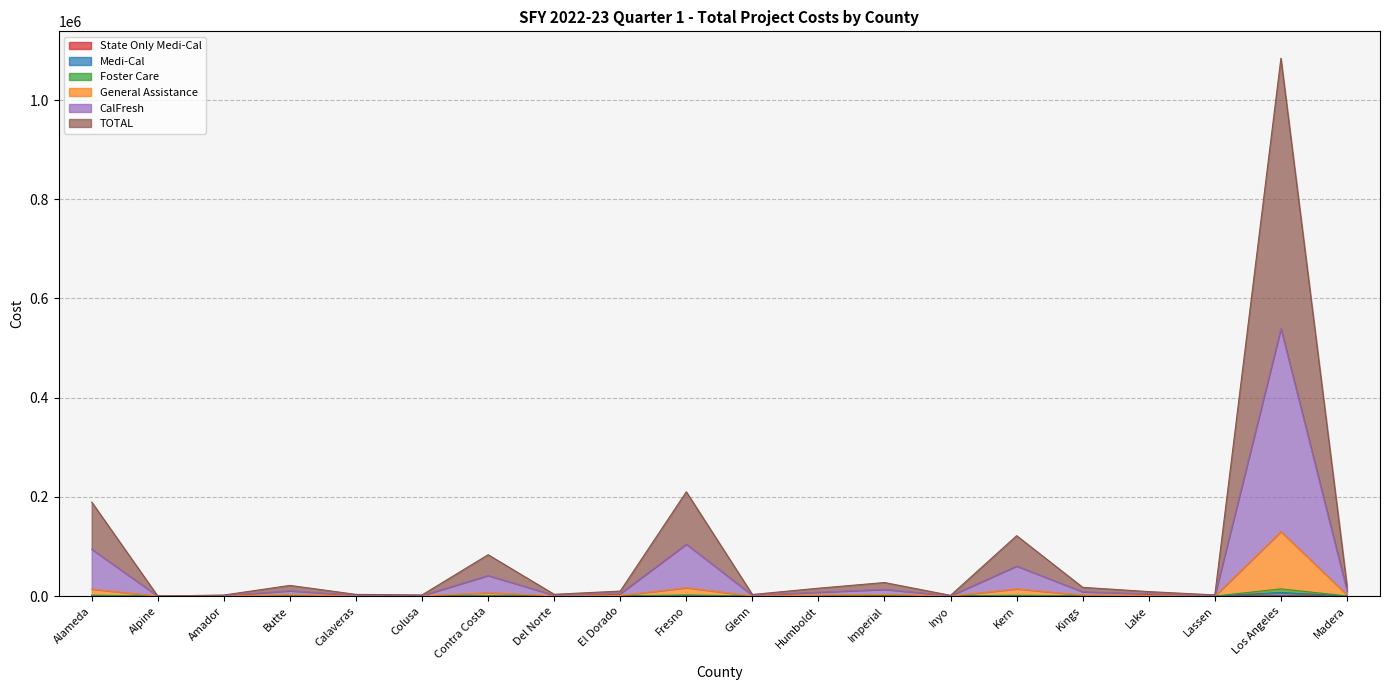

What is the difference between the highest and lowest values at Madera?

21069